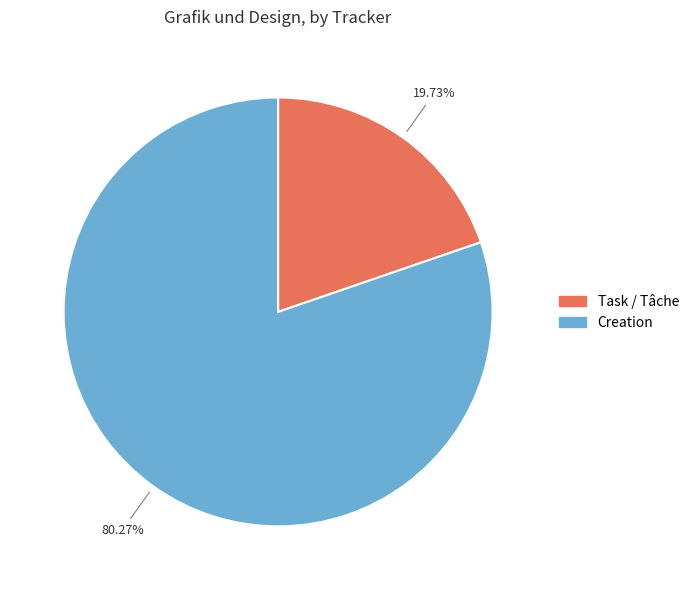

Is it true that Task / Tâche is 20% of the pie?

True